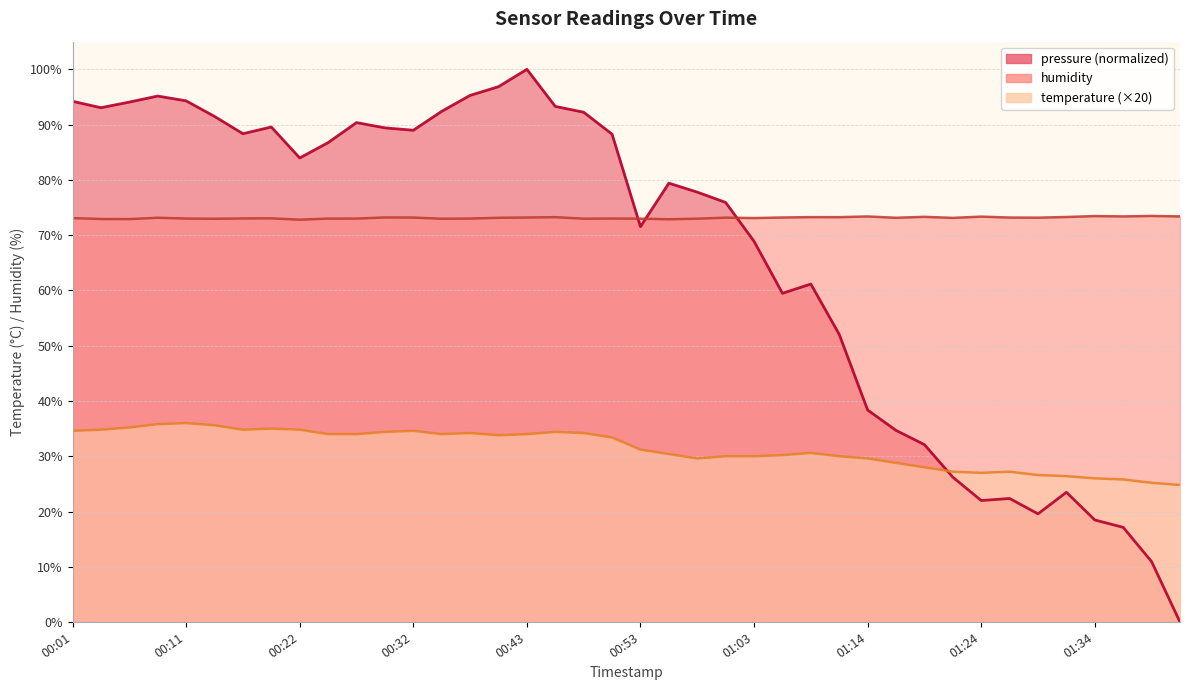

What is the lowest value of the temperature series?

24.8